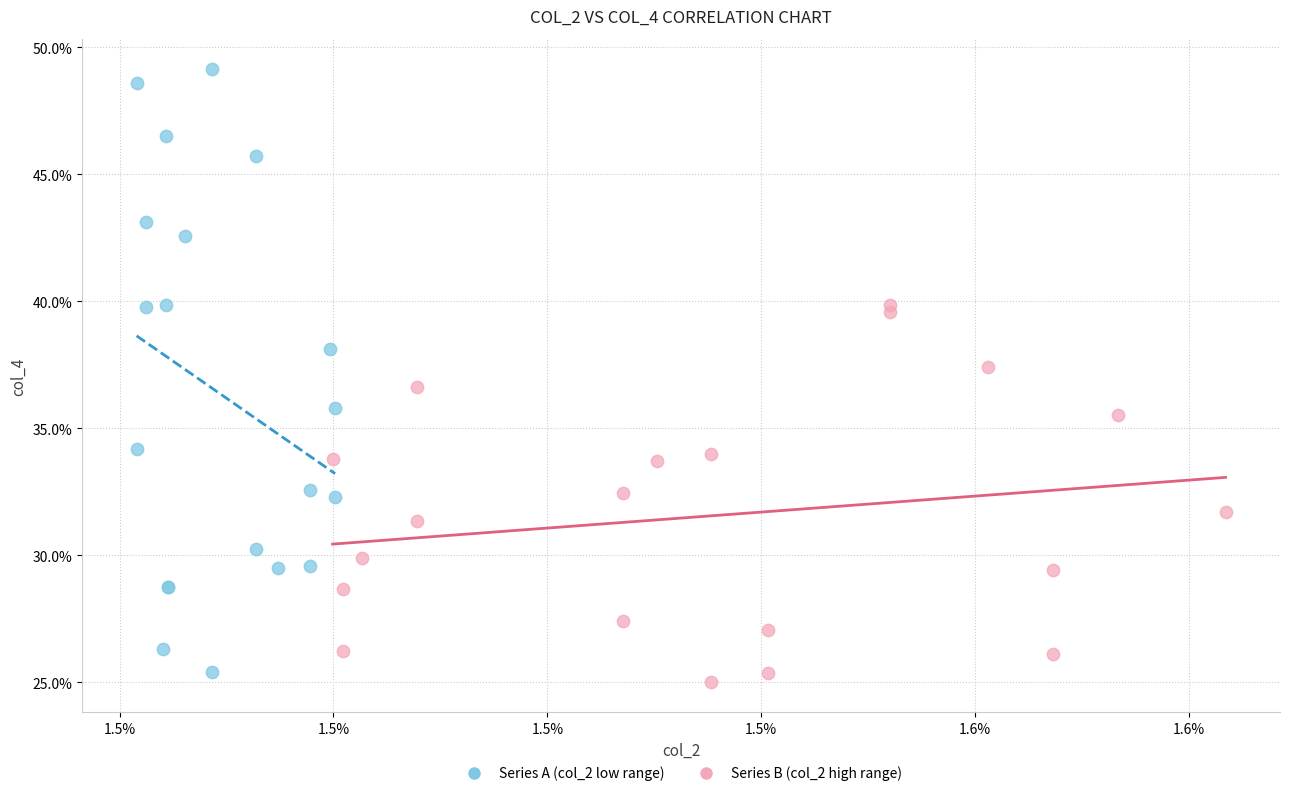

Which series has the widest spread of Y values?

Series A (col_2 low range)